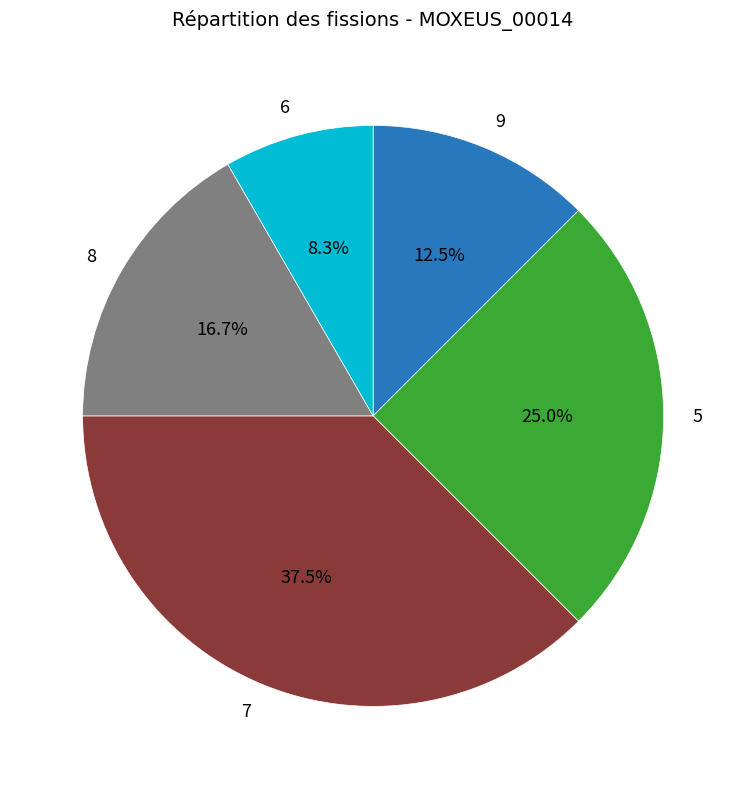

Is there a majority slice in this chart?

No